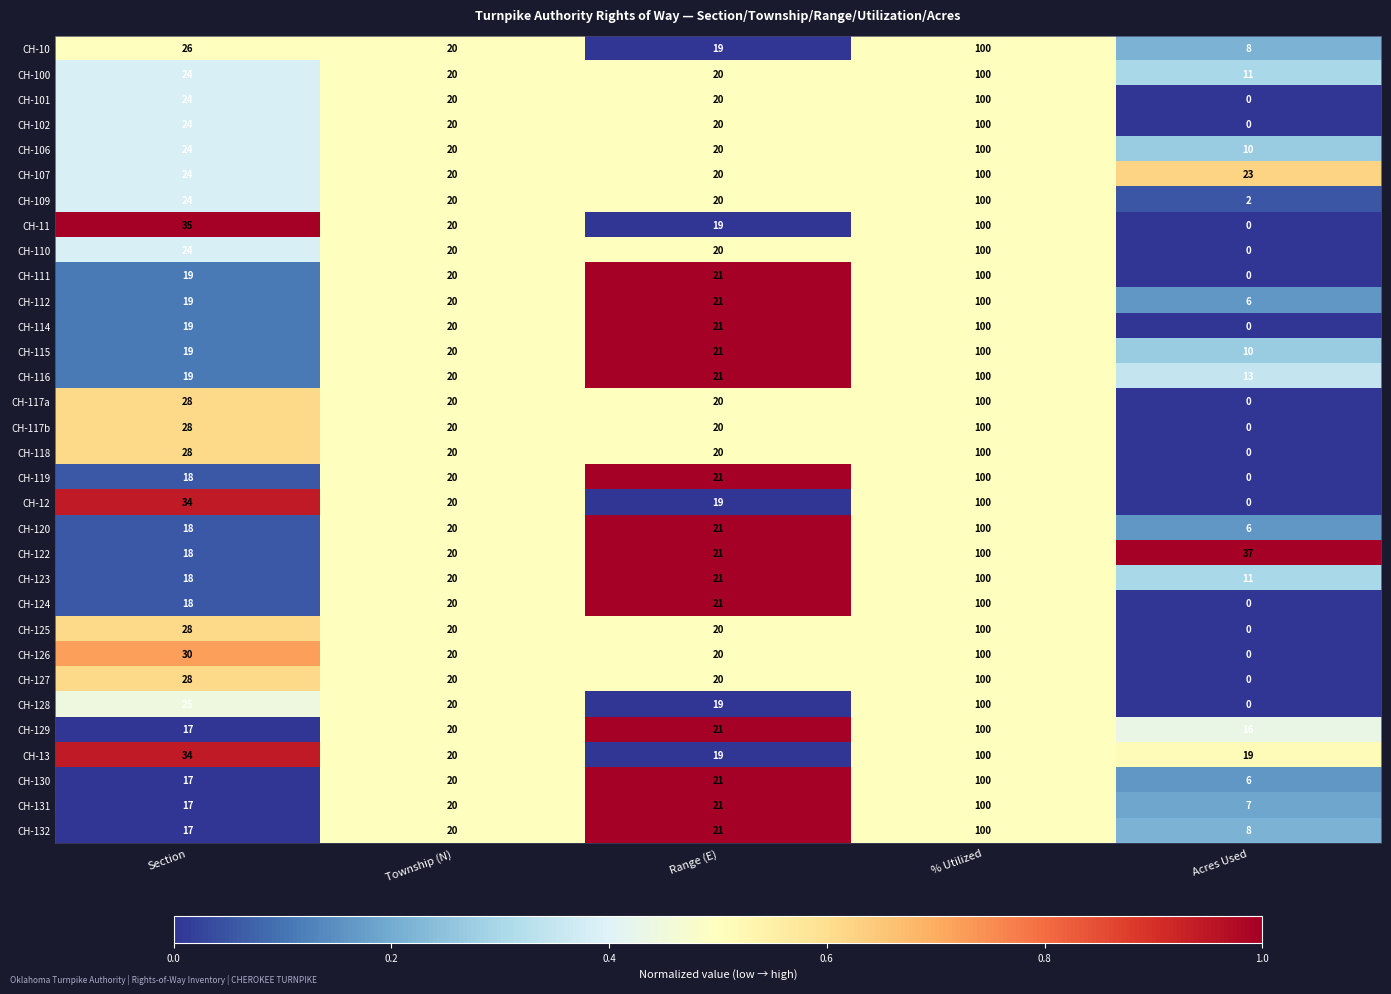

Which category has the lowest value in the CH-116 series?

Acres Used